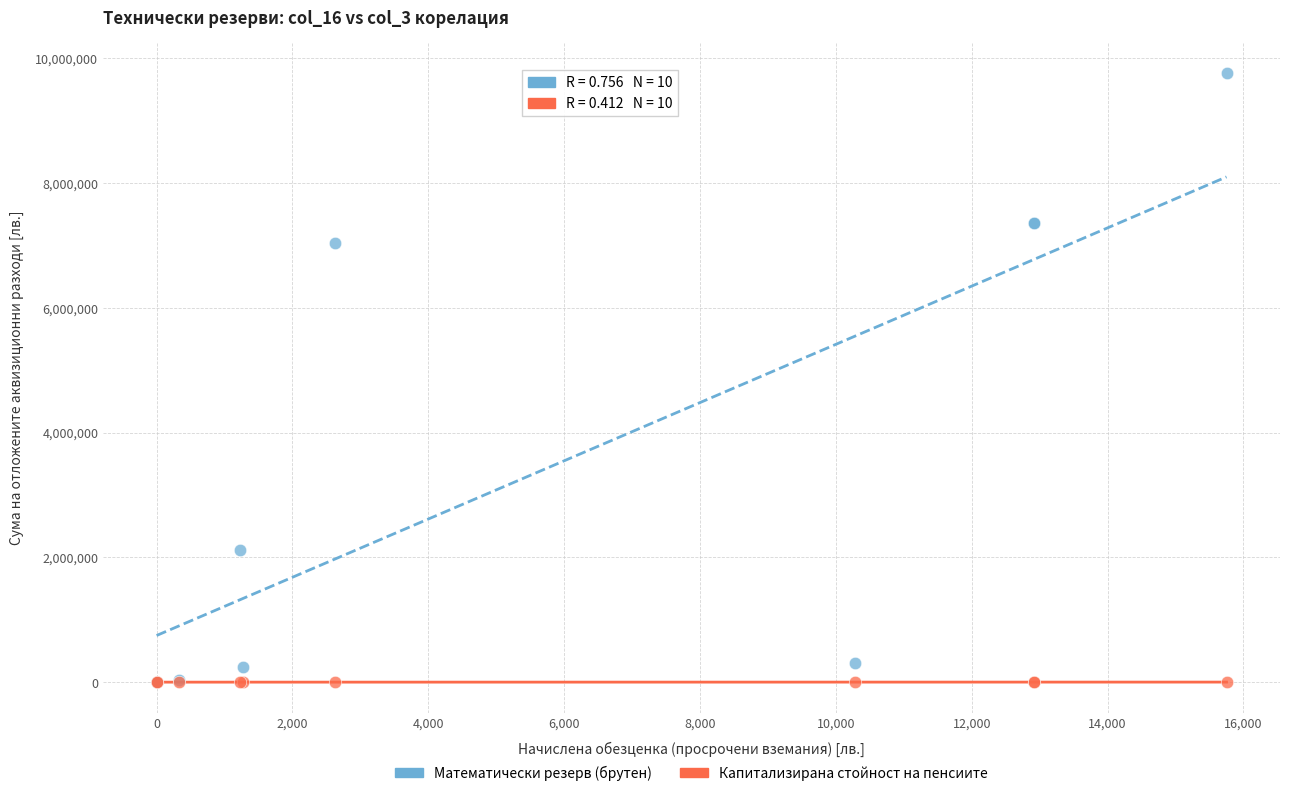

In the Математически резерв (брутен) series, what Y value is closest to 4877743?

7045162.5